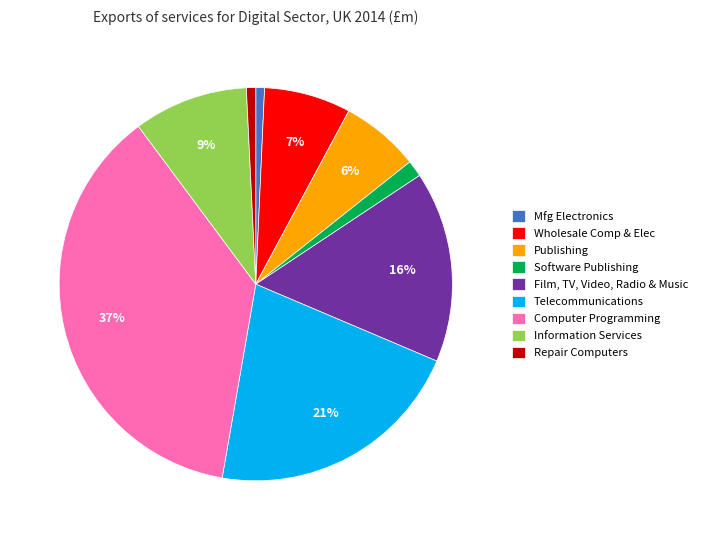

To the nearest percent, what is the average slice percentage?

11%